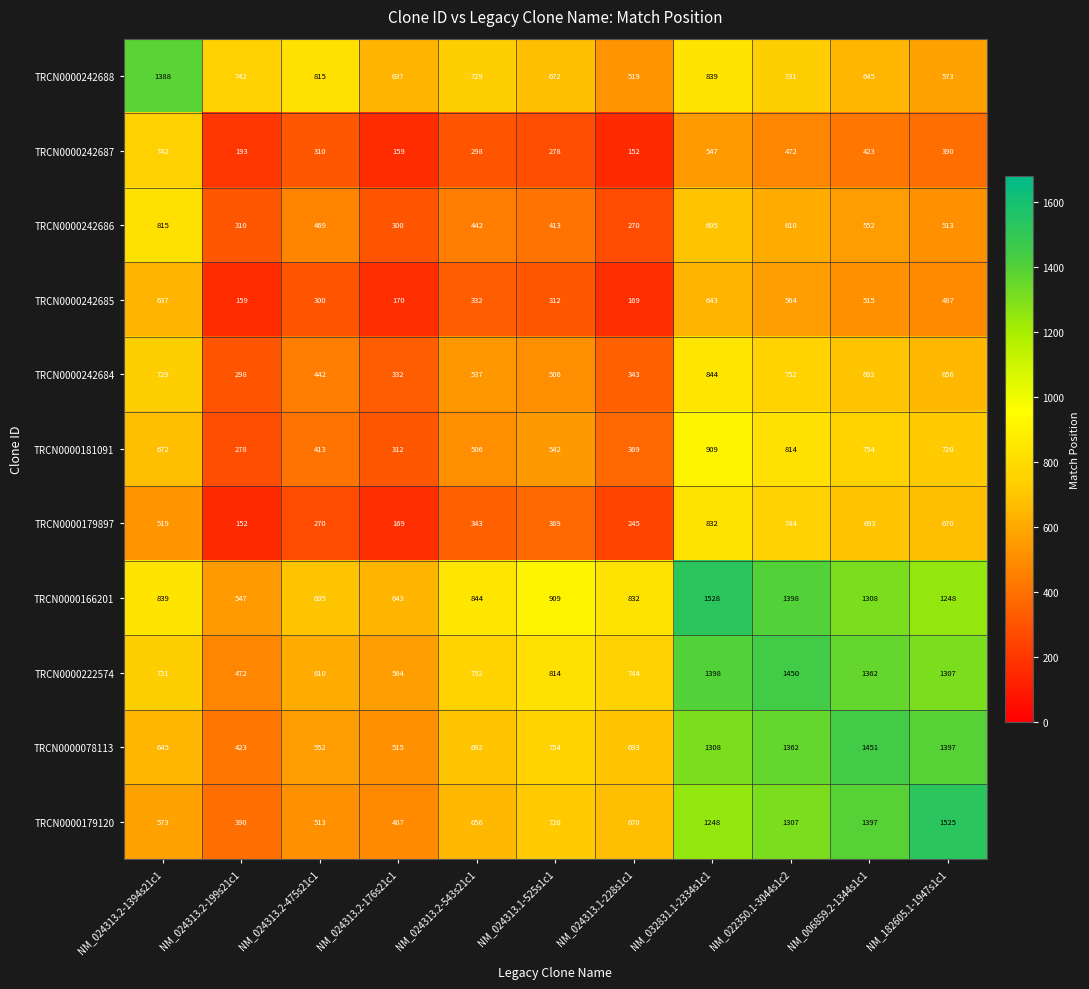

How many distinct data groups are displayed?

11